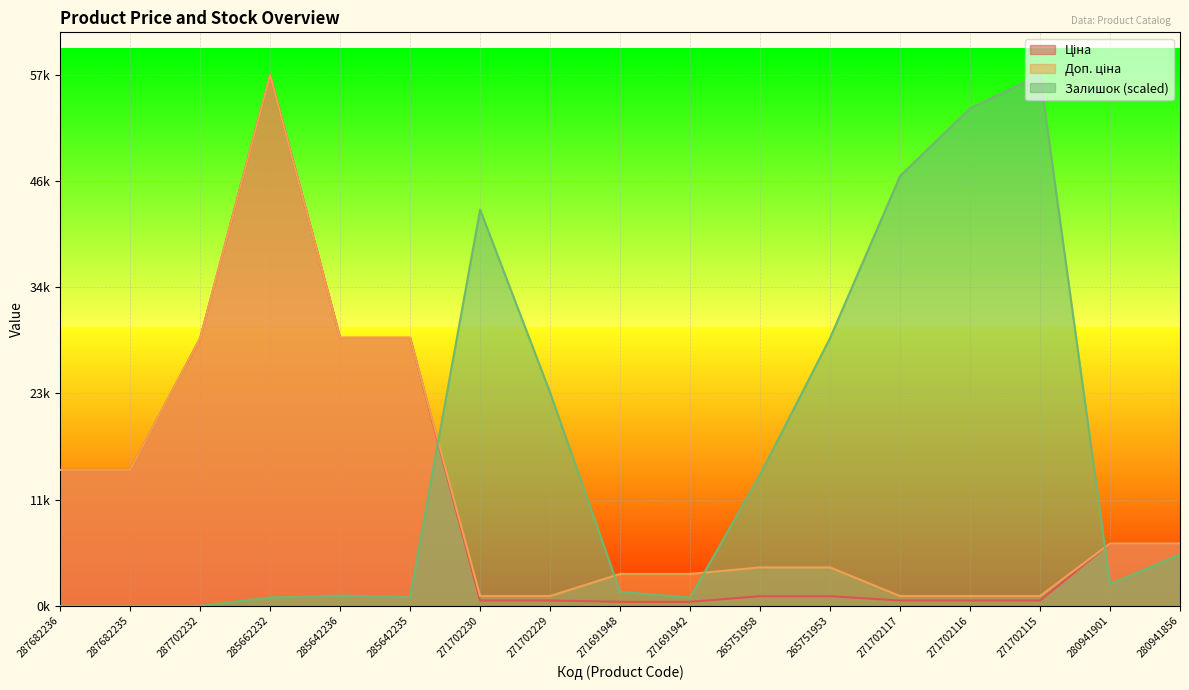

At which label is Доп. ціна closest to 29141?

285642236